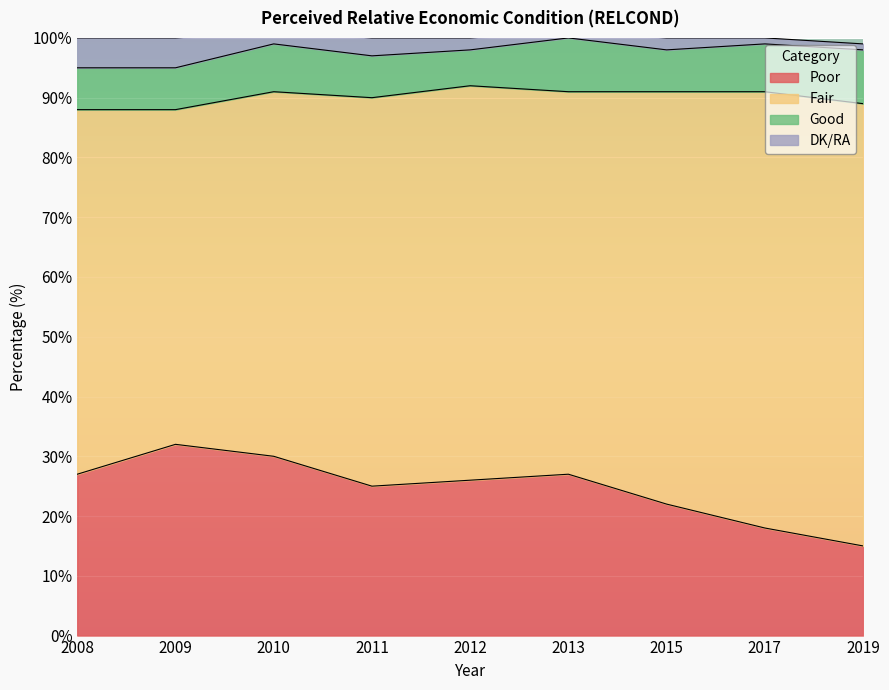

Where is the first local maximum for Fair?

2012